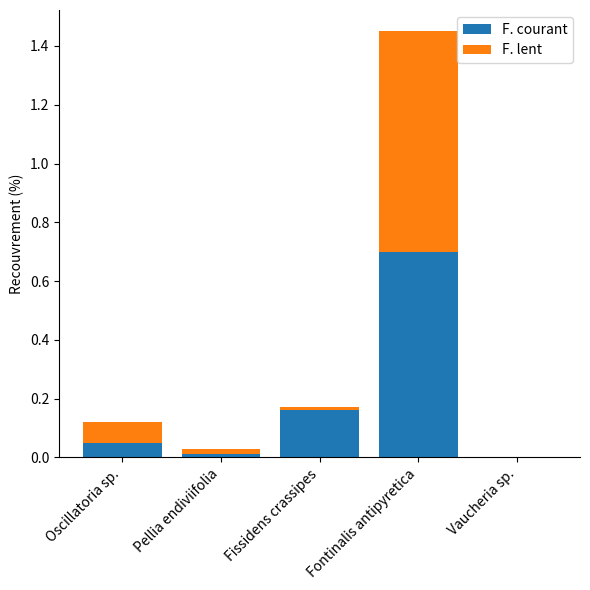

Is it true that F. courant equals 0.4 at Fontinalis antipyretica?

False